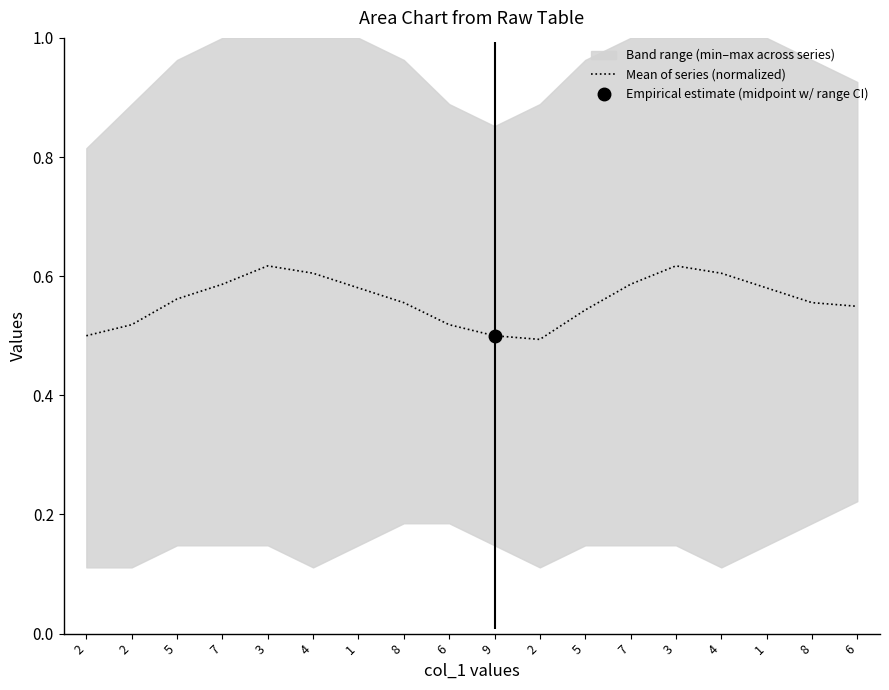

What is the sum of the values at 2 and 3?

1.1